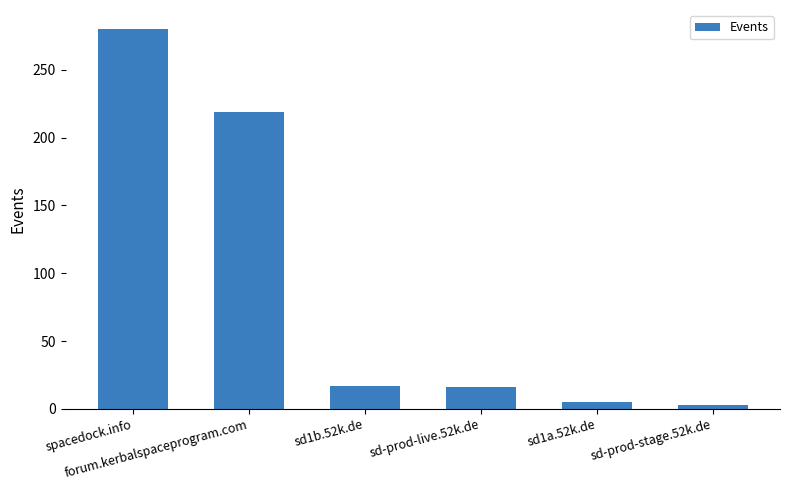

How many bars are there in total?

6